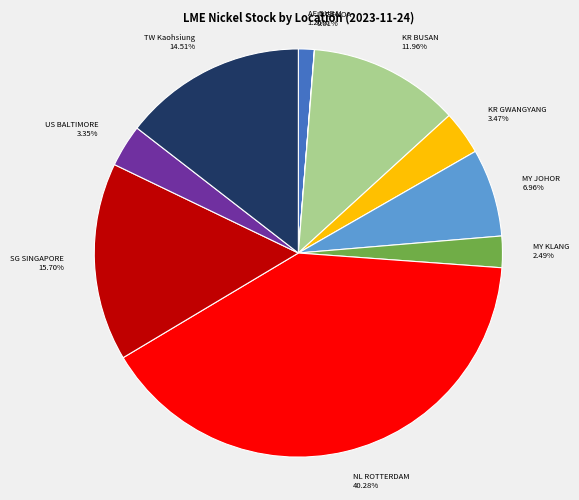

Is there a majority slice in this chart?

No